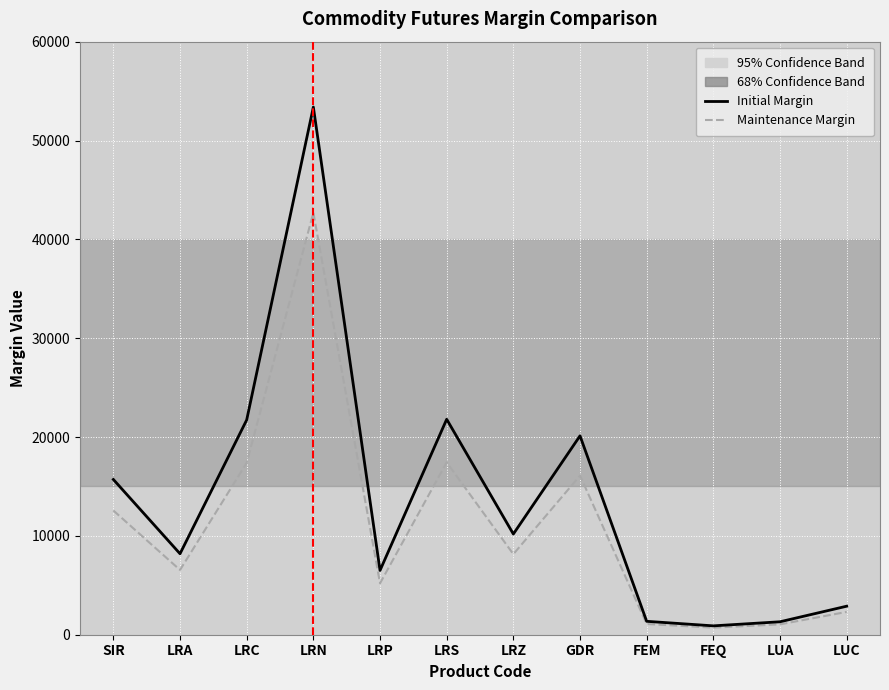

True or false: Initial Margin has a value of 10187 at LRZ.

True